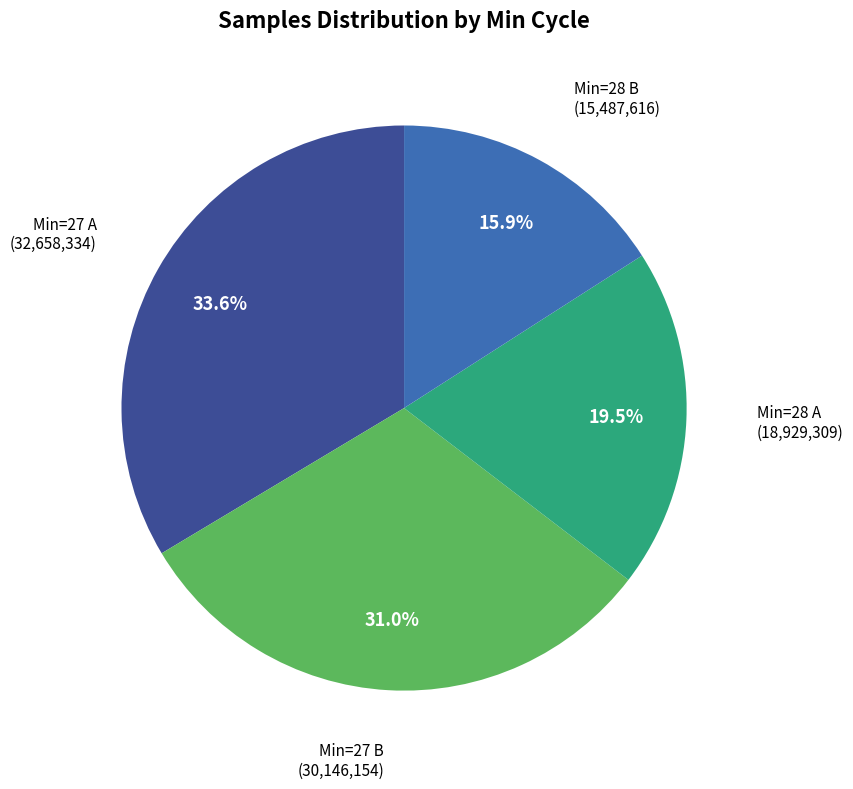

Is there a majority slice in this chart?

No